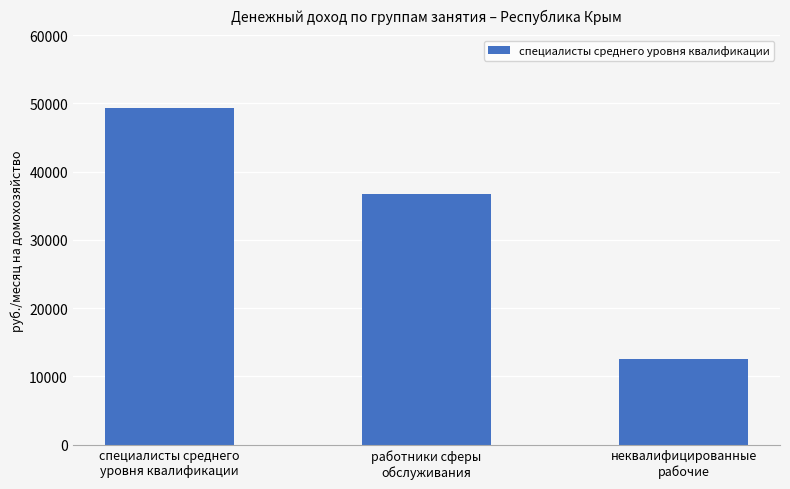

Between работники сферы
обслуживания and специалисты среднего
уровня квалификации, which is larger?

специалисты среднего
уровня квалификации